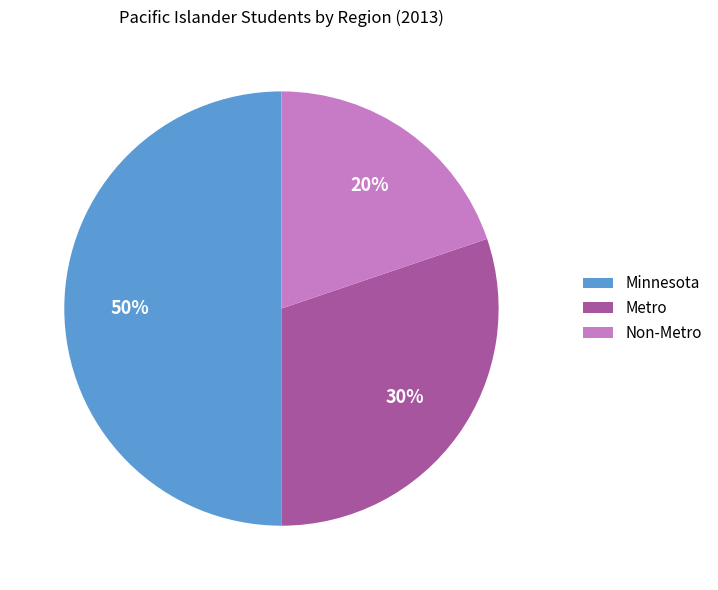

How many segments does this pie chart have?

3